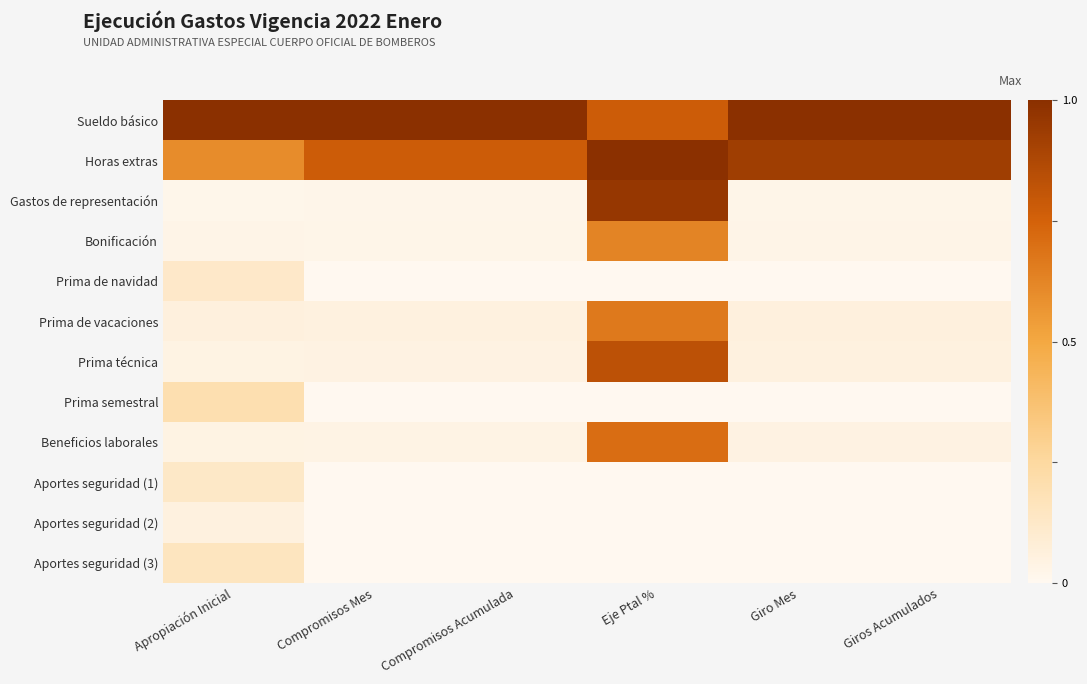

Reading left to right, what are all the values shown in this chart?

Sueldo básico: Apropiación Inicial=1.0	Compromisos Mes=1.0	Compromisos Acumulada=1.0	Eje Ptal %=0.8	Giro Mes=1.0	Giros Acumulados=1.0
Horas extras: Apropiación Inicial=0.6	Compromisos Mes=0.8	Compromisos Acumulada=0.8	Eje Ptal %=1.0	Giro Mes=0.9	Giros Acumulados=0.9
Gastos de representación: Apropiación Inicial=0.0	Compromisos Mes=0.0	Compromisos Acumulada=0.0	Eje Ptal %=1.0	Giro Mes=0.0	Giros Acumulados=0.0
Bonificación: Apropiación Inicial=0.0	Compromisos Mes=0.0	Compromisos Acumulada=0.0	Eje Ptal %=0.6	Giro Mes=0.0	Giros Acumulados=0.0
Prima de navidad: Apropiación Inicial=0.1	Compromisos Mes=0.0	Compromisos Acumulada=0.0	Eje Ptal %=0.0	Giro Mes=0.0	Giros Acumulados=0.0
Prima de vacaciones: Apropiación Inicial=0.1	Compromisos Mes=0.1	Compromisos Acumulada=0.1	Eje Ptal %=0.7	Giro Mes=0.1	Giros Acumulados=0.1
Prima técnica: Apropiación Inicial=0.0	Compromisos Mes=0.0	Compromisos Acumulada=0.0	Eje Ptal %=0.8	Giro Mes=0.1	Giros Acumulados=0.1
Prima semestral: Apropiación Inicial=0.2	Compromisos Mes=0.0	Compromisos Acumulada=0.0	Eje Ptal %=0.0	Giro Mes=0.0	Giros Acumulados=0.0
Beneficios laborales: Apropiación Inicial=0.0	Compromisos Mes=0.0	Compromisos Acumulada=0.0	Eje Ptal %=0.7	Giro Mes=0.0	Giros Acumulados=0.0
Aportes seguridad (1): Apropiación Inicial=0.1	Compromisos Mes=0.0	Compromisos Acumulada=0.0	Eje Ptal %=0.0	Giro Mes=0.0	Giros Acumulados=0.0
Aportes seguridad (2): Apropiación Inicial=0.1	Compromisos Mes=0.0	Compromisos Acumulada=0.0	Eje Ptal %=0.0	Giro Mes=0.0	Giros Acumulados=0.0
Aportes seguridad (3): Apropiación Inicial=0.2	Compromisos Mes=0.0	Compromisos Acumulada=0.0	Eje Ptal %=0.0	Giro Mes=0.0	Giros Acumulados=0.0